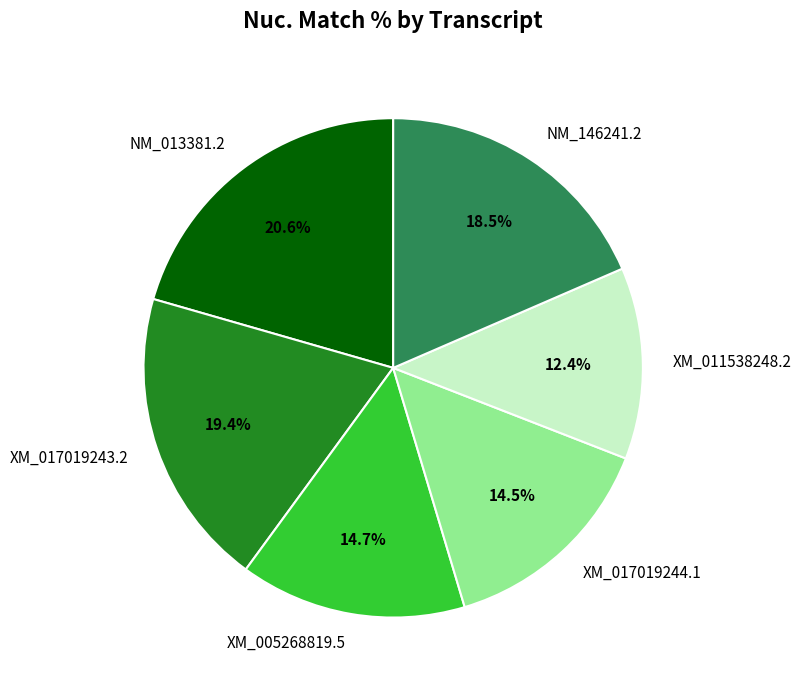

Is there a majority slice in this chart?

No